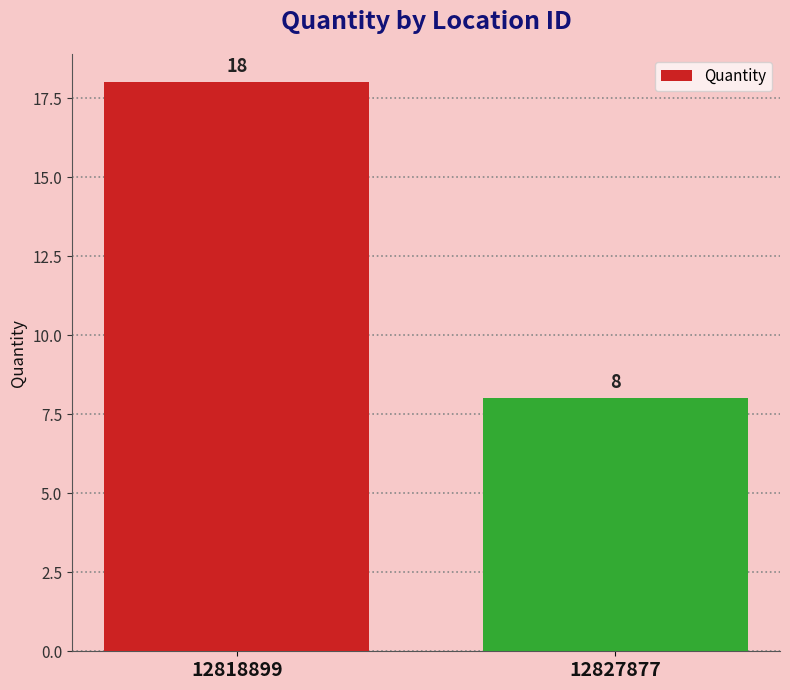

What is the difference between the maximum and minimum values?

10